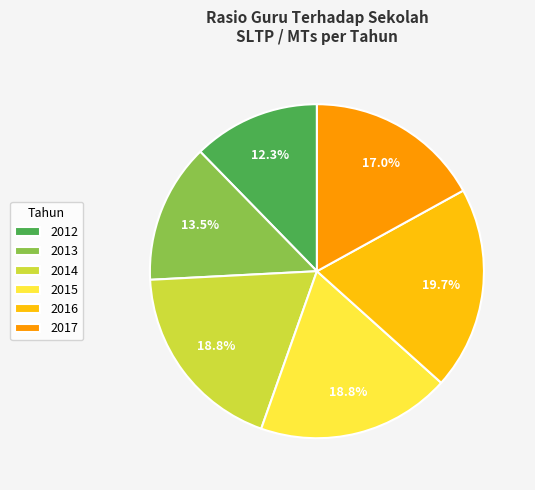

Which slice is the largest?

2016